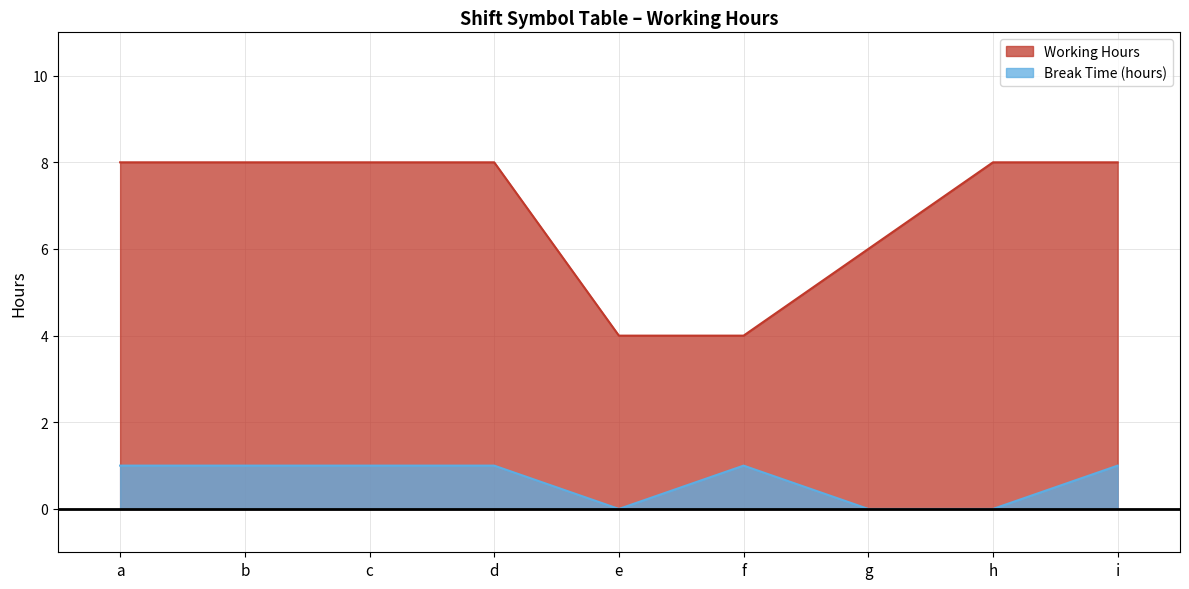

List the labels in order of Working Hours value, smallest first.

e, f, g, a, b, c, d, h, i